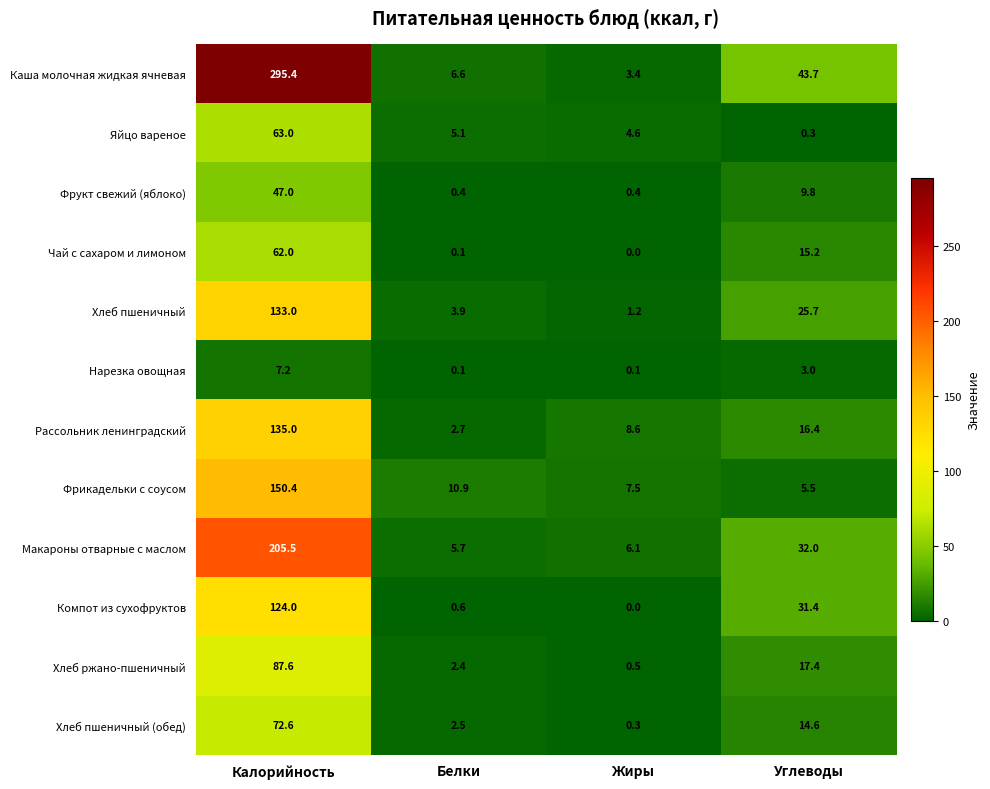

Which category has the highest value across all series?

Калорийность